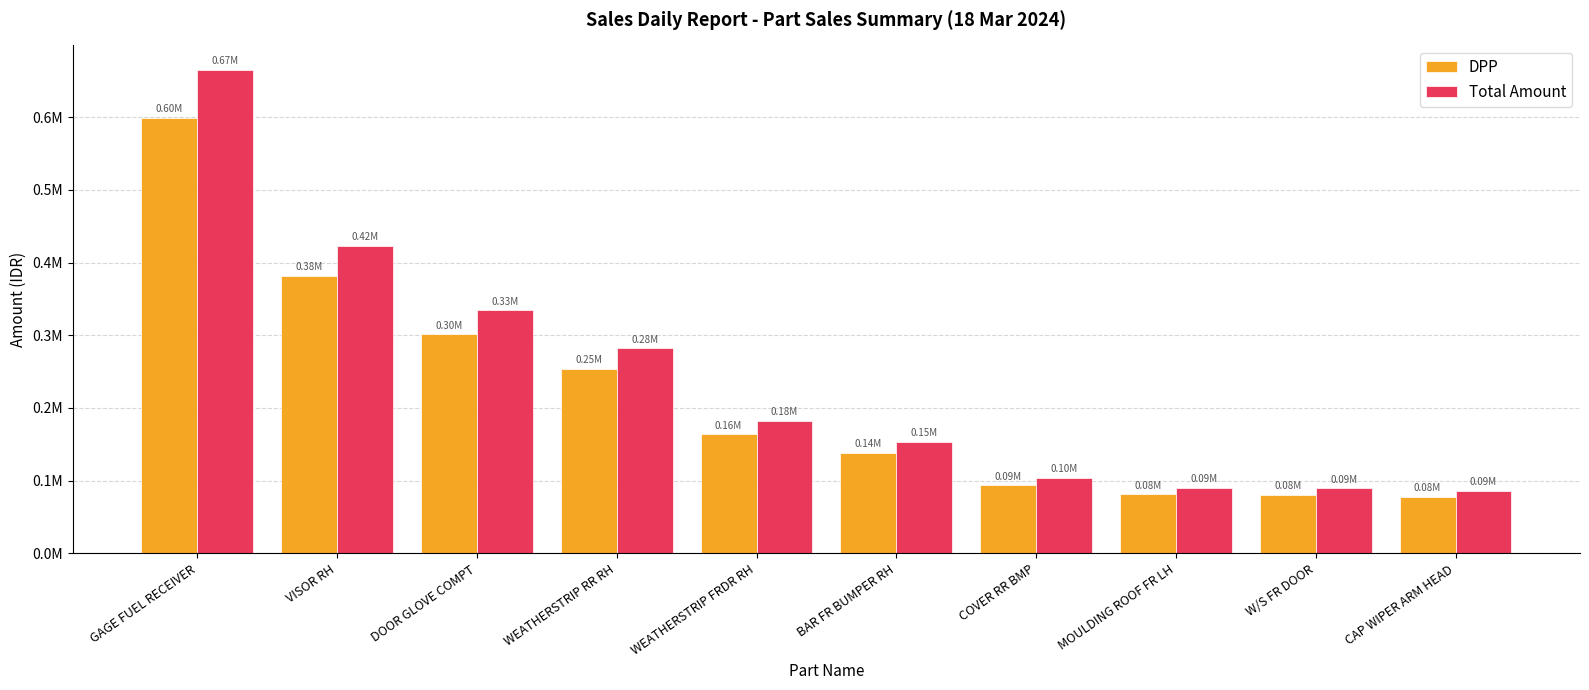

What are all the series names shown in the legend?

DPP, Total Amount